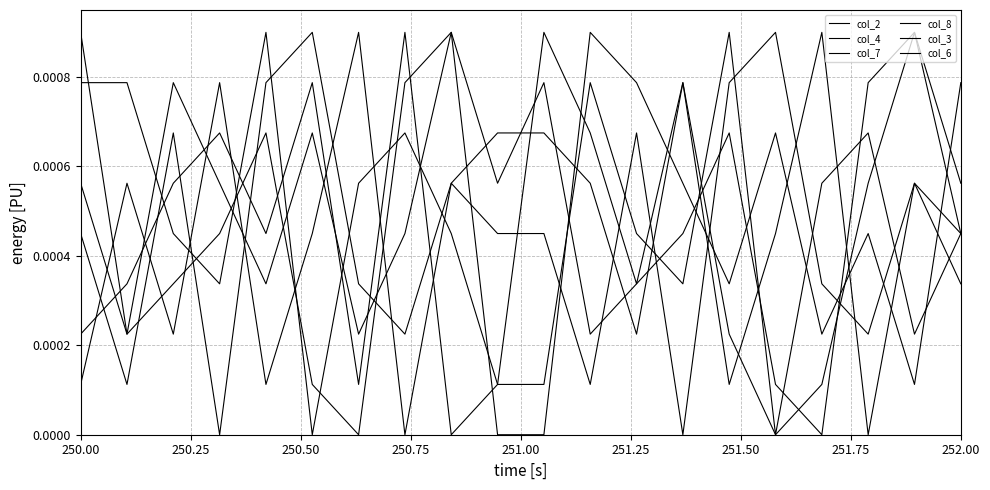

Reading left to right, extract all data points from this chart.

col_2: 0.0	0.0	0.0	0.0	0.0	0.0	0.0	0.0	0.0	0.0	0.0	0.0	0.0	0.0	0.0	0.0	0.0	0.0	0.0	0.0
col_4: 0.0	0.0	0.0	0.0	0.0	0.0	0.0	0.0	0.0	0.0	0.0	0.0	0.0	0.0	0.0	0.0	0.0	0.0	0.0	0.0
col_7: 0.0	0.0	0.0	0.0	0.0	0.0	0.0	0.0	0.0	0.0	0.0	0.0	0.0	0.0	0.0	0.0	0.0	0.0	0.0	0.0
col_8: 0.0	0.0	0.0	0.0	0.0	0.0	0.0	0.0	0.0	0.0	0.0	0.0	0.0	0.0	0.0	0.0	0.0	0.0	0.0	0.0
col_3: 0.0	0.0	0.0	0.0	0.0	0.0	0.0	0.0	0.0	0.0	0.0	0.0	0.0	0.0	0.0	0.0	0.0	0.0	0.0	0.0
col_6: 0.0	0.0	0.0	0.0	0.0	0.0	0.0	0.0	0.0	0.0	0.0	0.0	0.0	0.0	0.0	0.0	0.0	0.0	0.0	0.0